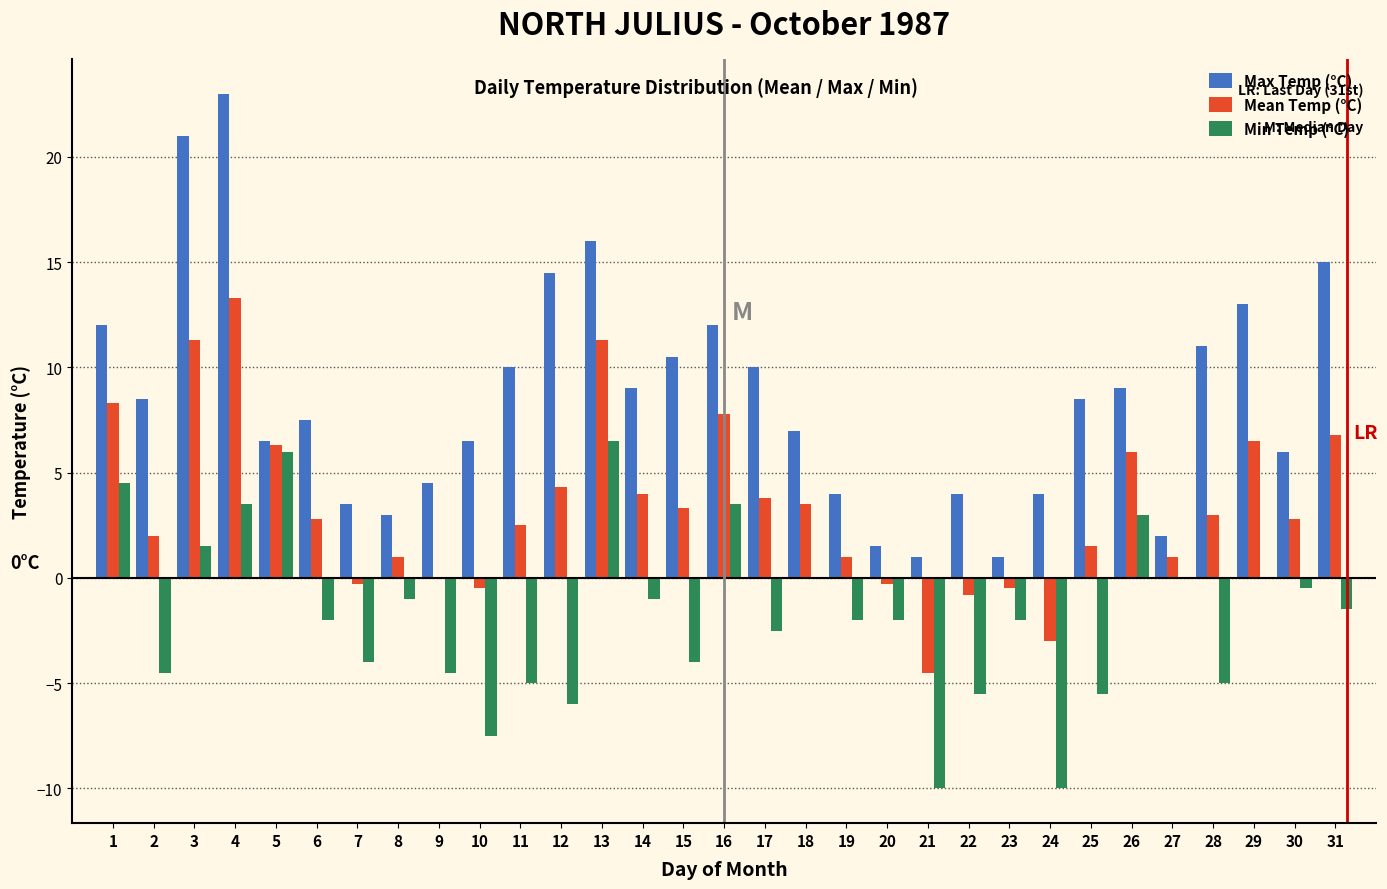

Is the value of Max Temp (°C) at 24 greater than the value of Min Temp (°C) at 3?

Yes